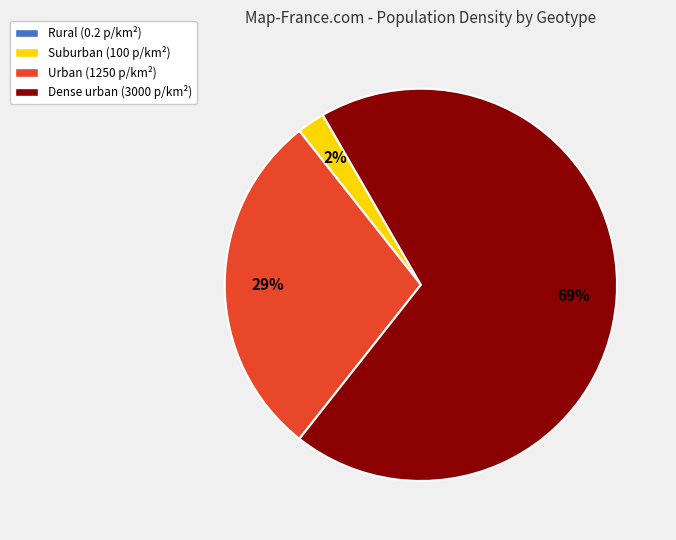

To the nearest percent, what is the difference between the largest and smallest slice percentages?

69%